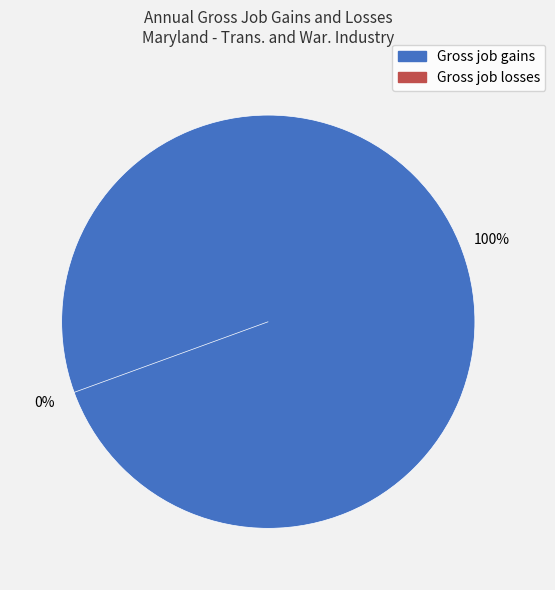

Rank the categories by value from lowest to highest.

Gross job losses, Gross job gains